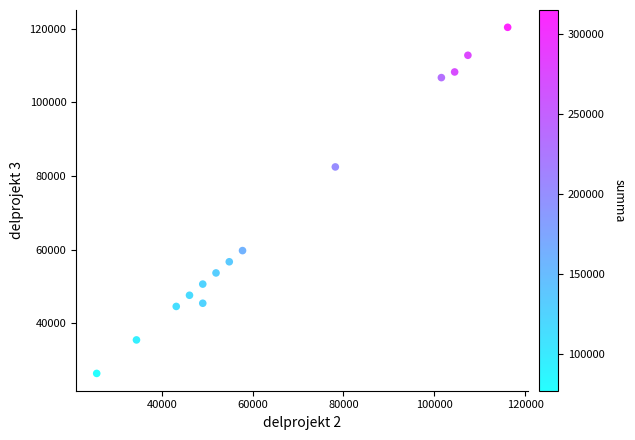

What Y value in the scatter plot is closest to 73420?

82500